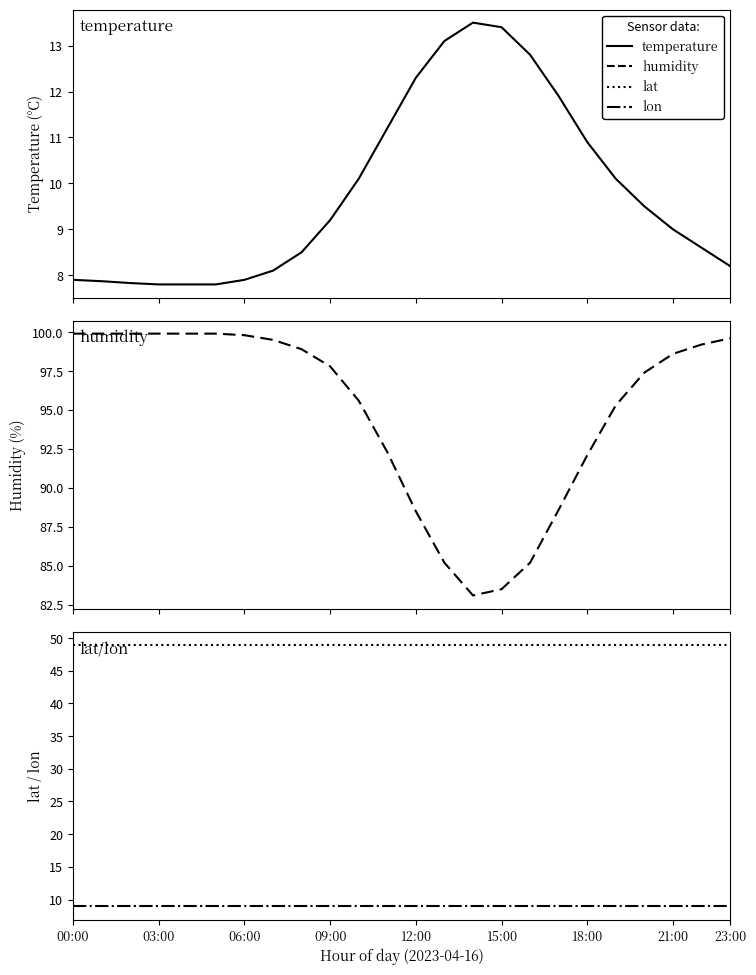

Rank the series by their maximum value, from highest to lowest.

humidity, lat, temperature, lon